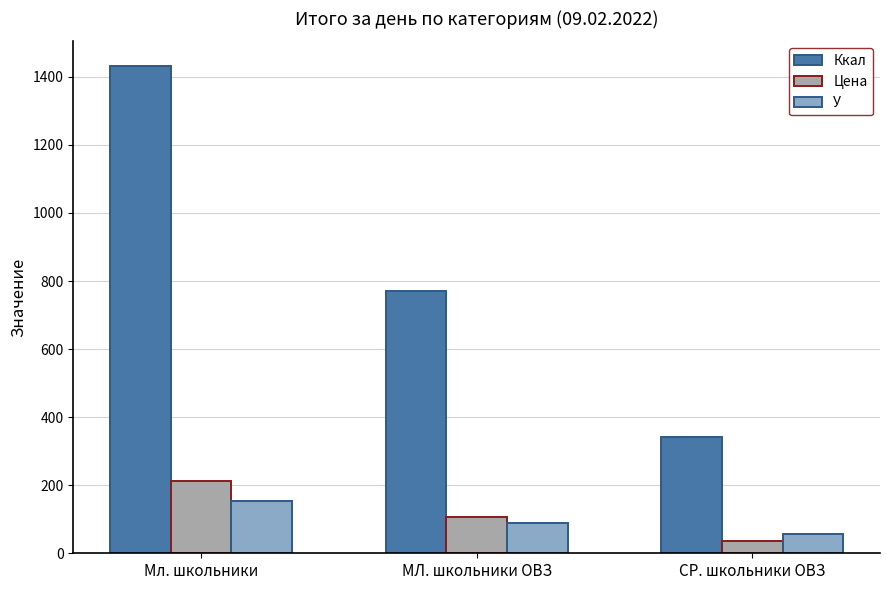

What is the spread (max minus min) of values at Мл. школьники?

1279.2